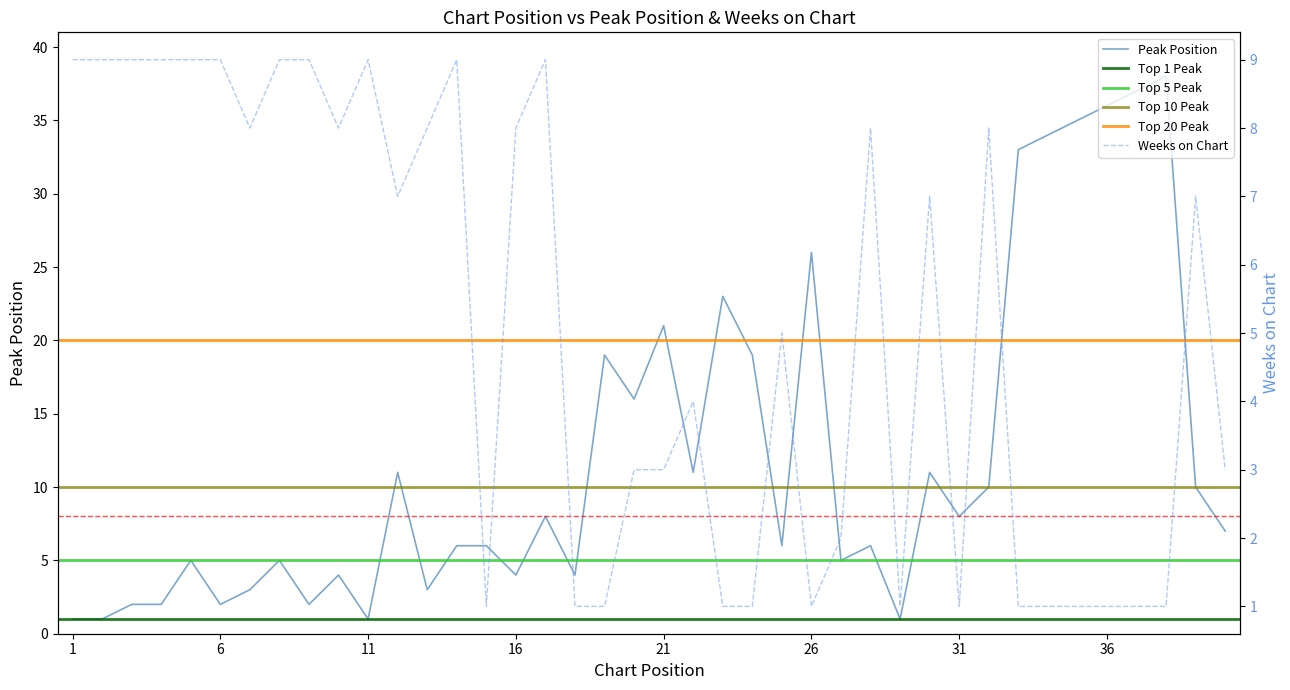

Which has a higher value, 34 or 6?

34